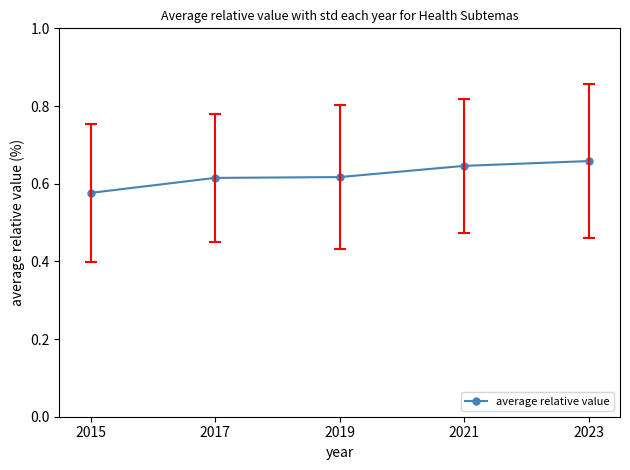

Which label corresponds to the smallest value in the chart?

2015